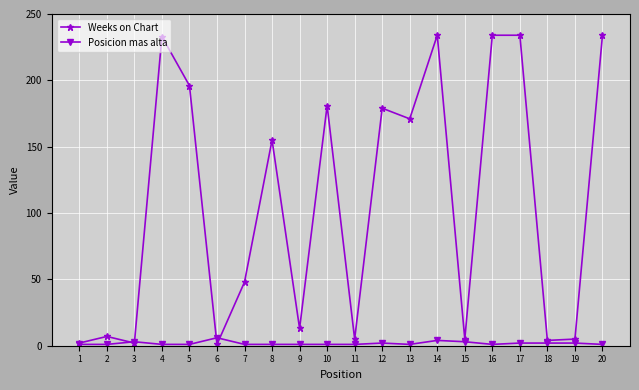

What is the greatest value displayed?

234